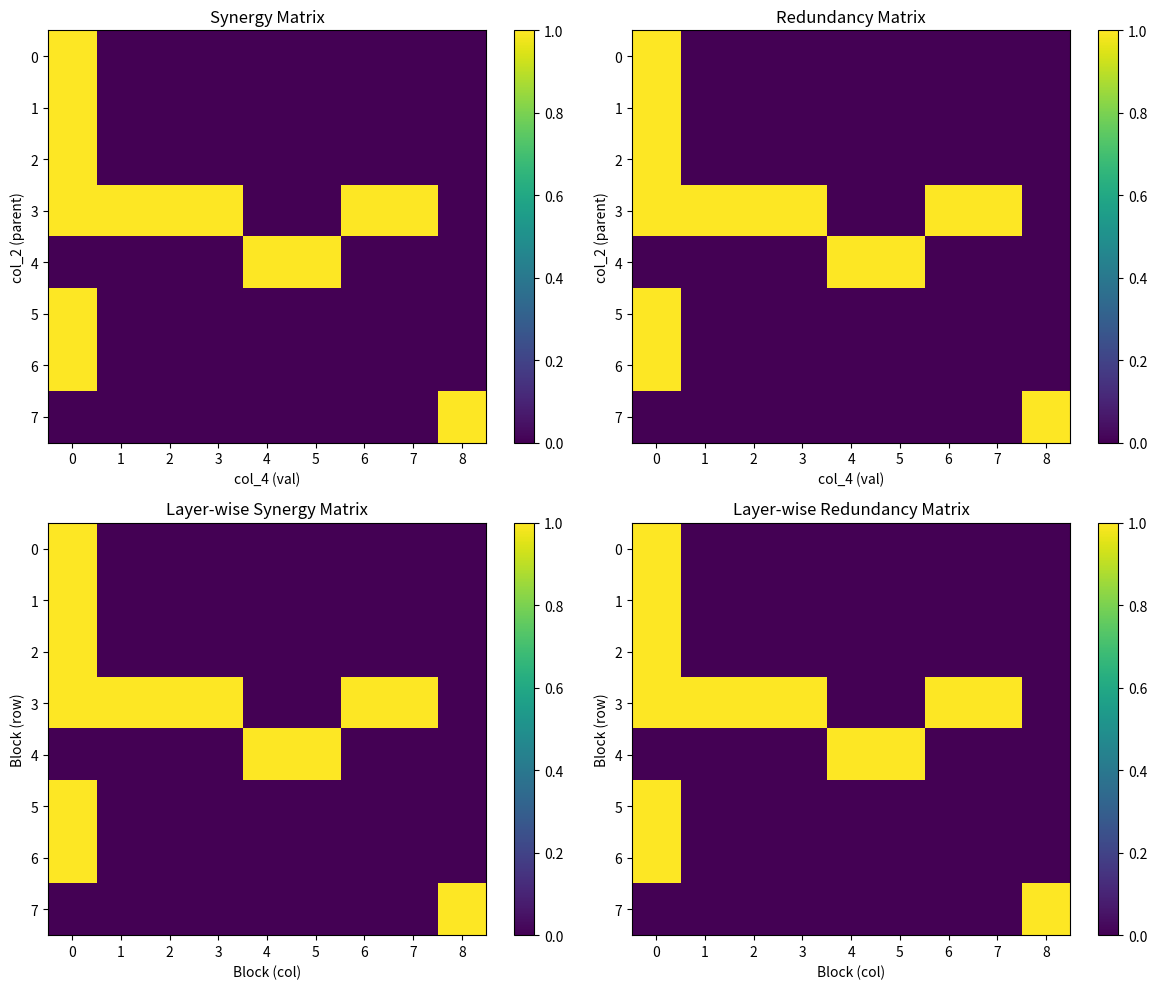

Between 1 and 5, which series saw the biggest shift?

4